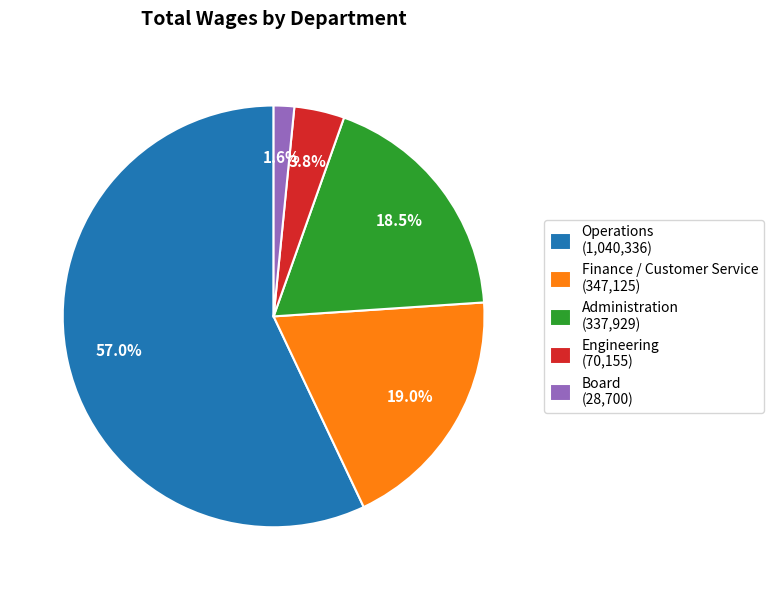

Which has a higher value, Operations or Board?

Operations